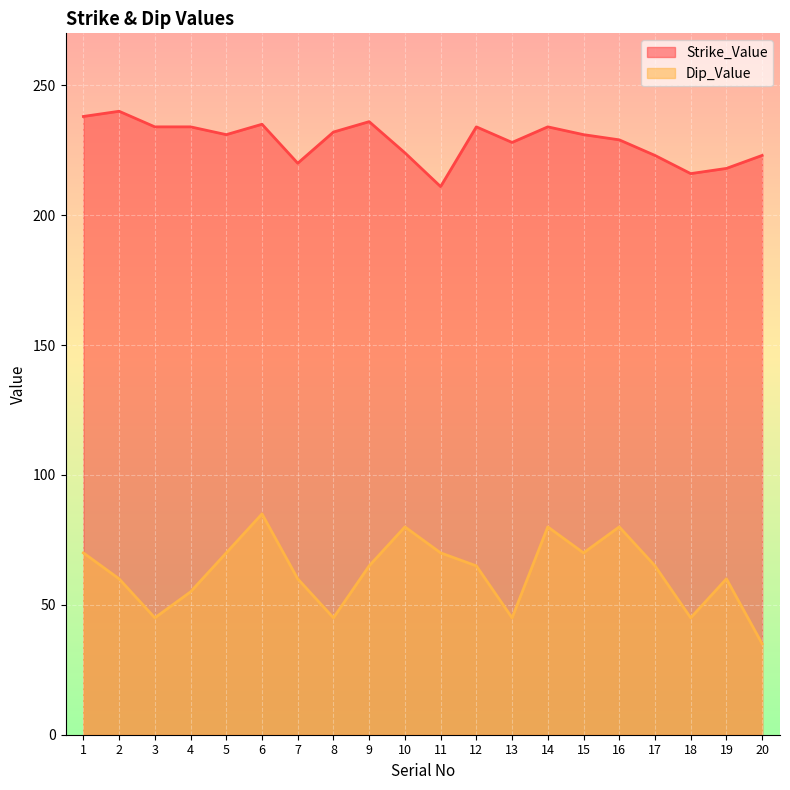

List the series in order of their overall mean, highest first.

Strike_Value, Dip_Value